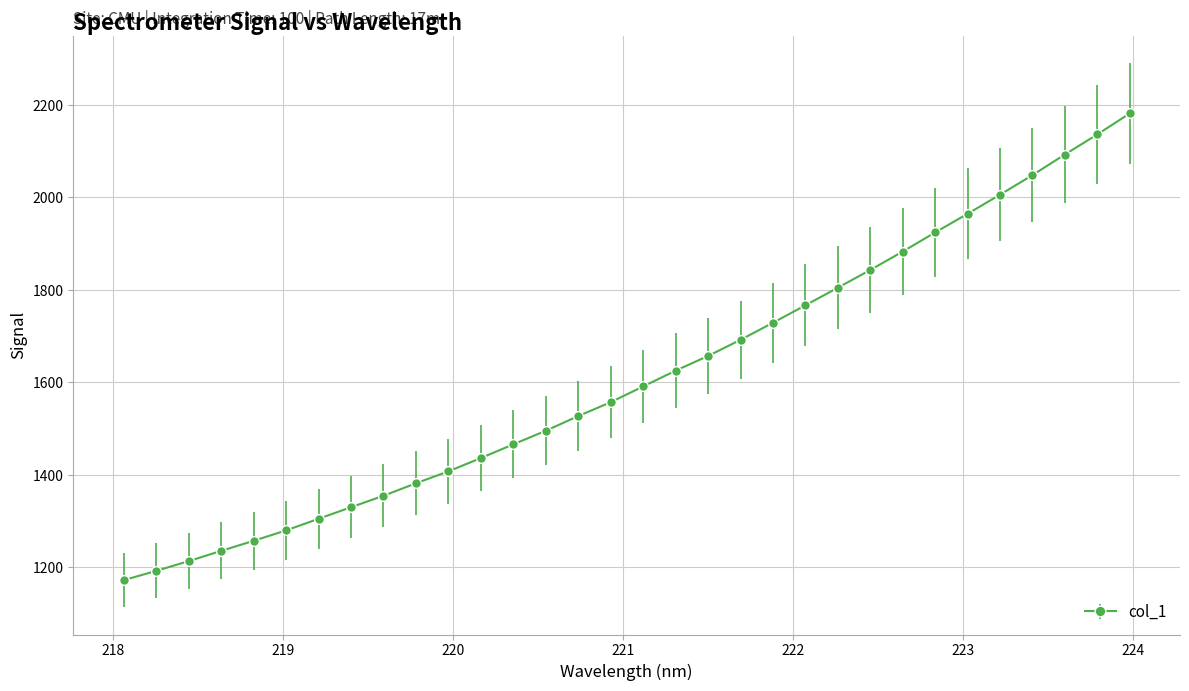

What is the minimum value shown in the chart?

1172.5